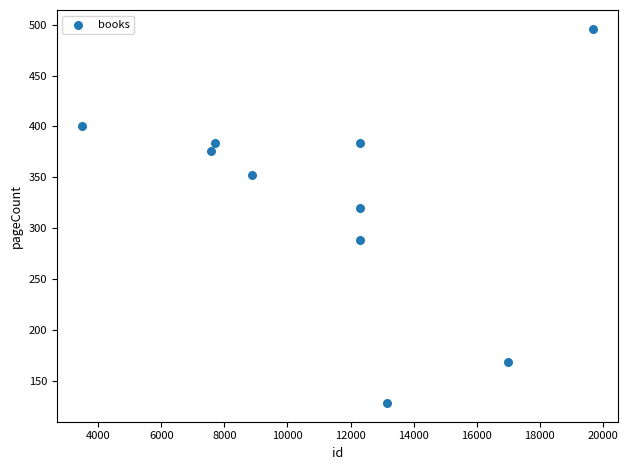

What is the range of X values (max minus min)?

16194